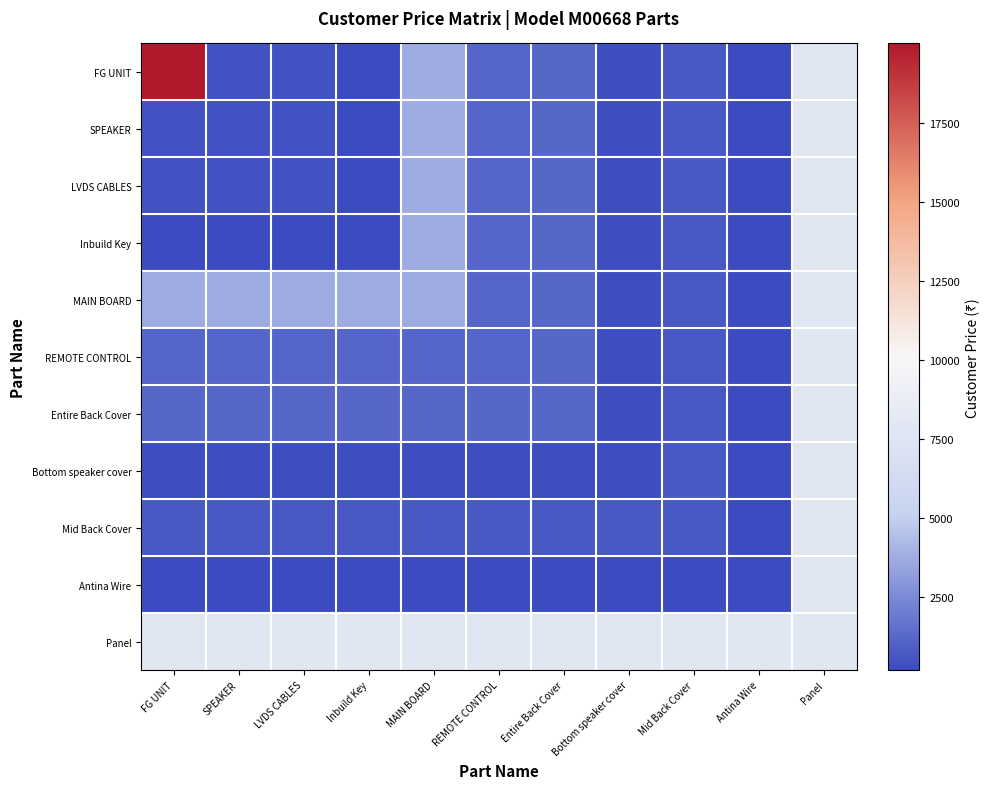

Which series has the widest spread of values?

FG UNIT